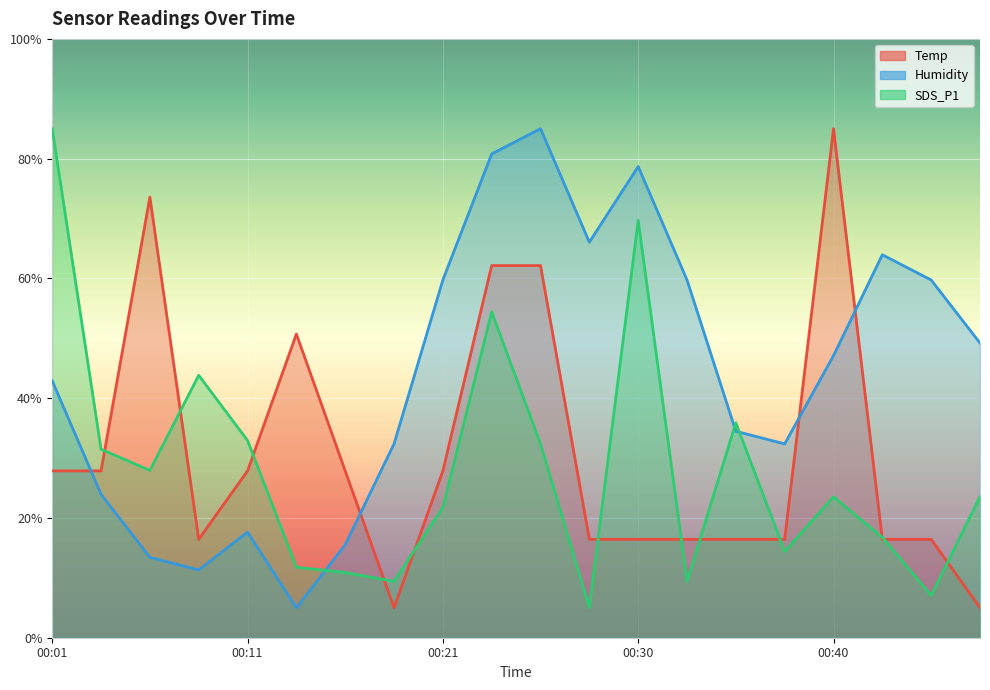

After their last crossing, which series has the higher values: Humidity or SDS_P1?

Humidity